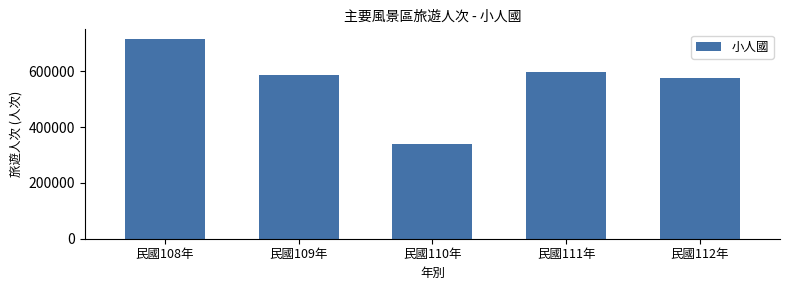

Reading right to left, what are all the values shown in this chart?

576559	598773	339472	588427	714890